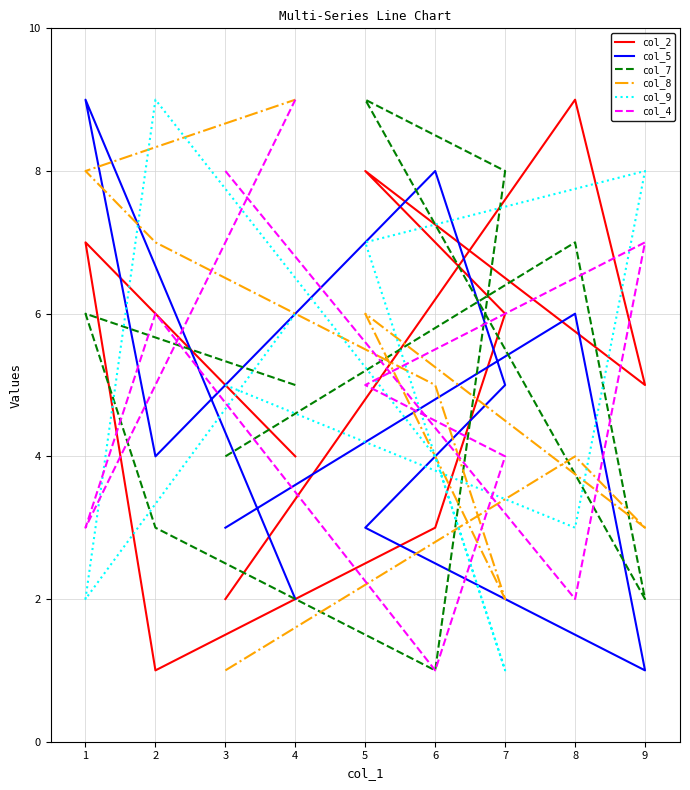

At which category is the sum across all series the highest?

3